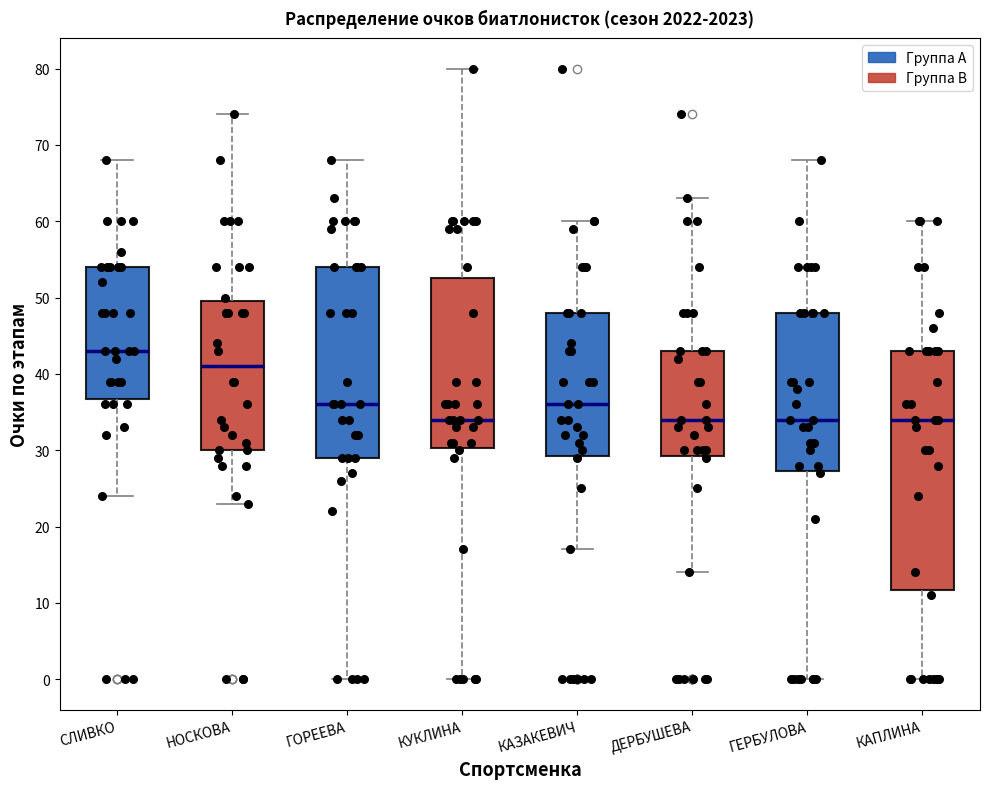

Reading left to right, read every box against the y-axis: the position of its median line, the range the box covers, and the ends of its whiskers. The values are not printed on the chart, so give them approximately, as read against the axis.

СЛИВКО: median 43, box 37 to 54, whiskers 24 to 68
НОСКОВА: median 41, box 30 to 50, whiskers 23 to 74
ГОРЕЕВА: median 36, box 29 to 54, whiskers 0 to 68
КУКЛИНА: median 34, box 30 to 53, whiskers 0 to 80
КАЗАКЕВИЧ: median 36, box 29 to 48, whiskers 17 to 60
ДЕРБУШЕВА: median 34, box 29 to 43, whiskers 14 to 63
ГЕРБУЛОВА: median 34, box 27 to 48, whiskers 0 to 68
КАПЛИНА: median 34, box 12 to 43, whiskers 0 to 60